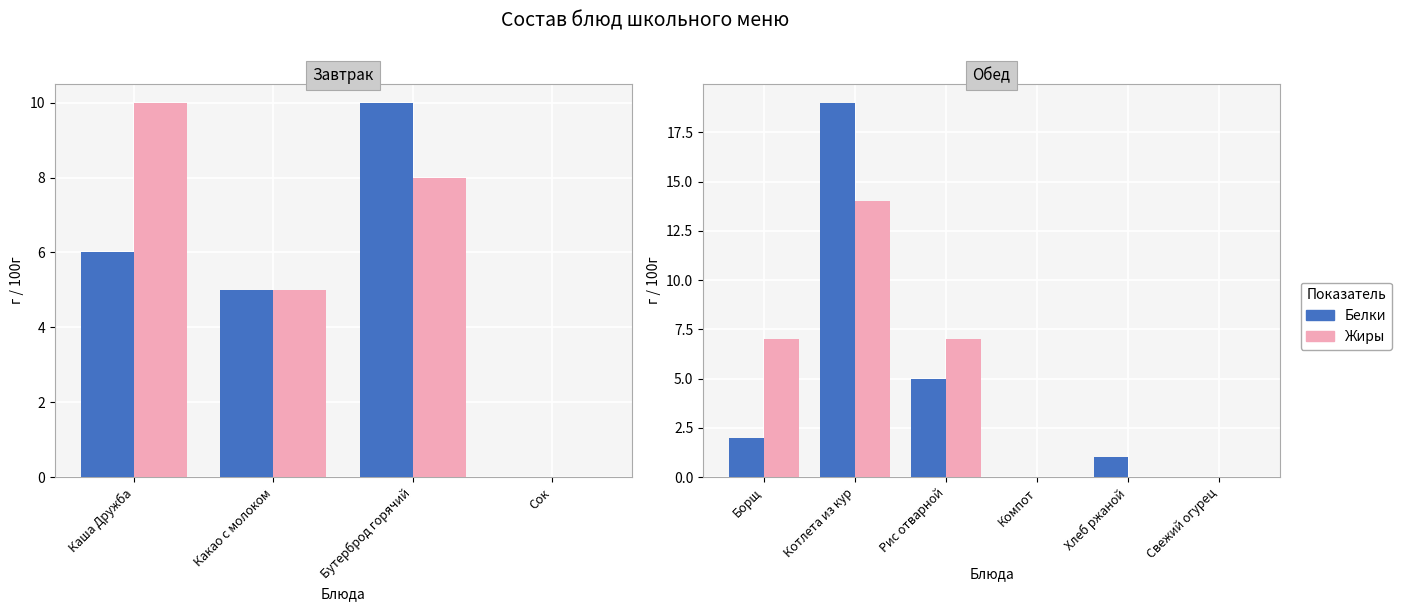

Is it true that Белки equals 29 at Котлета из кур?

False